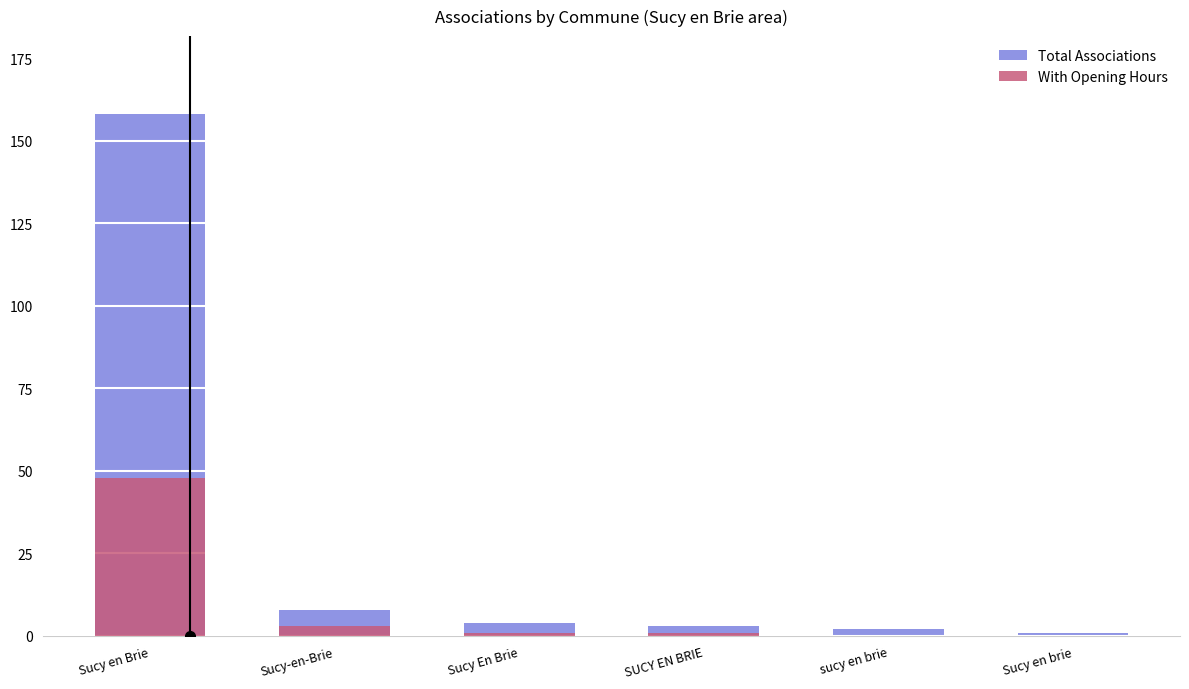

Is the value of Total Associations at Sucy en Brie greater than the value of With Opening Hours at Sucy En Brie?

Yes